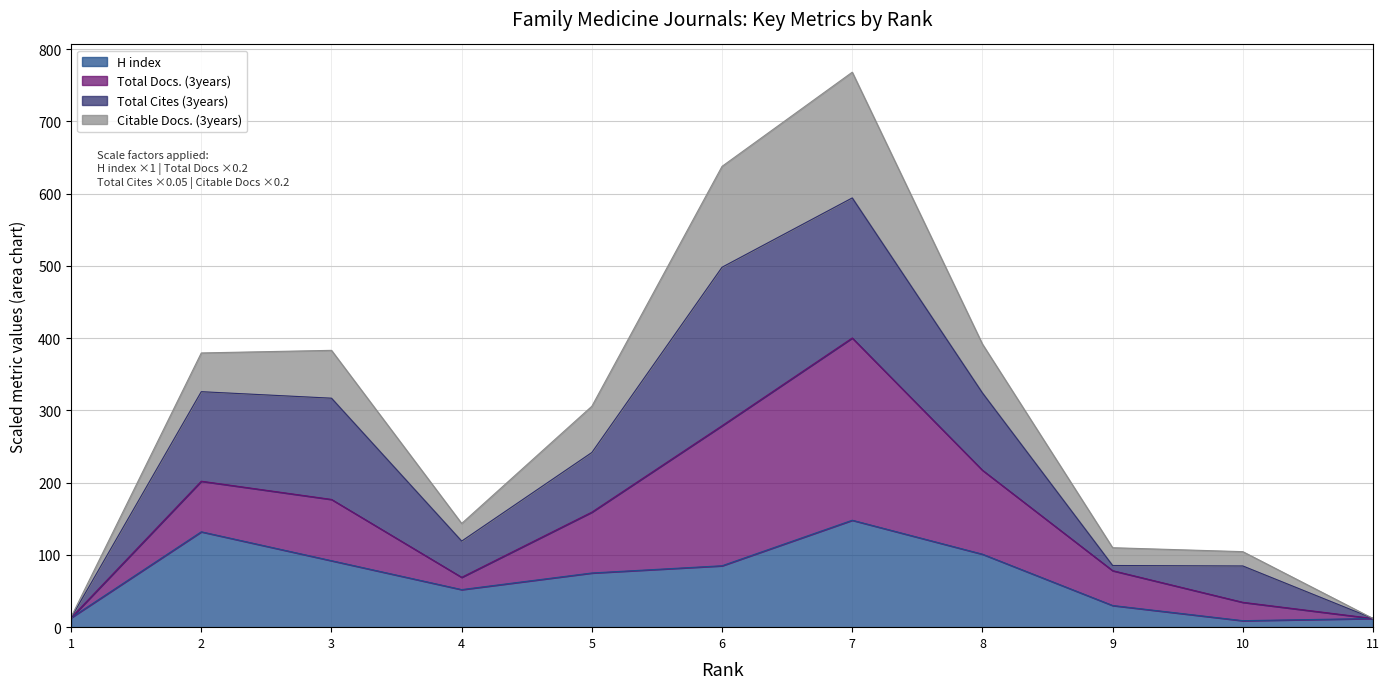

In Citable Docs. (3years), how many points are lower than both neighbors (excluding endpoints)?

1